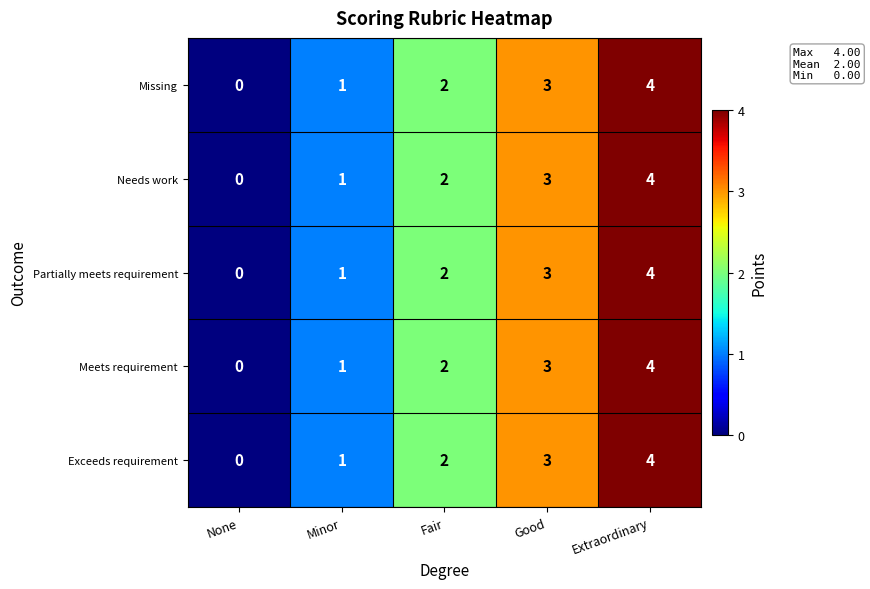

What is the difference between the maximum and minimum values in the Partially meets requirement series?

4